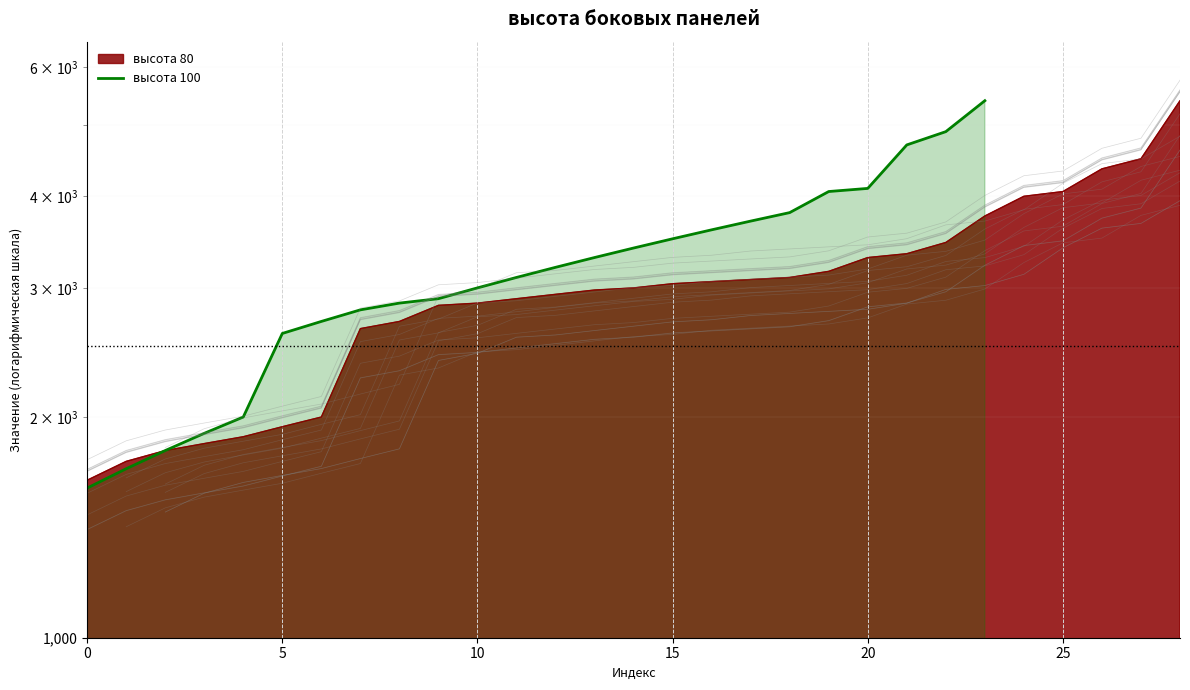

The chart shows a value of 2900 at 9. True or false?

True